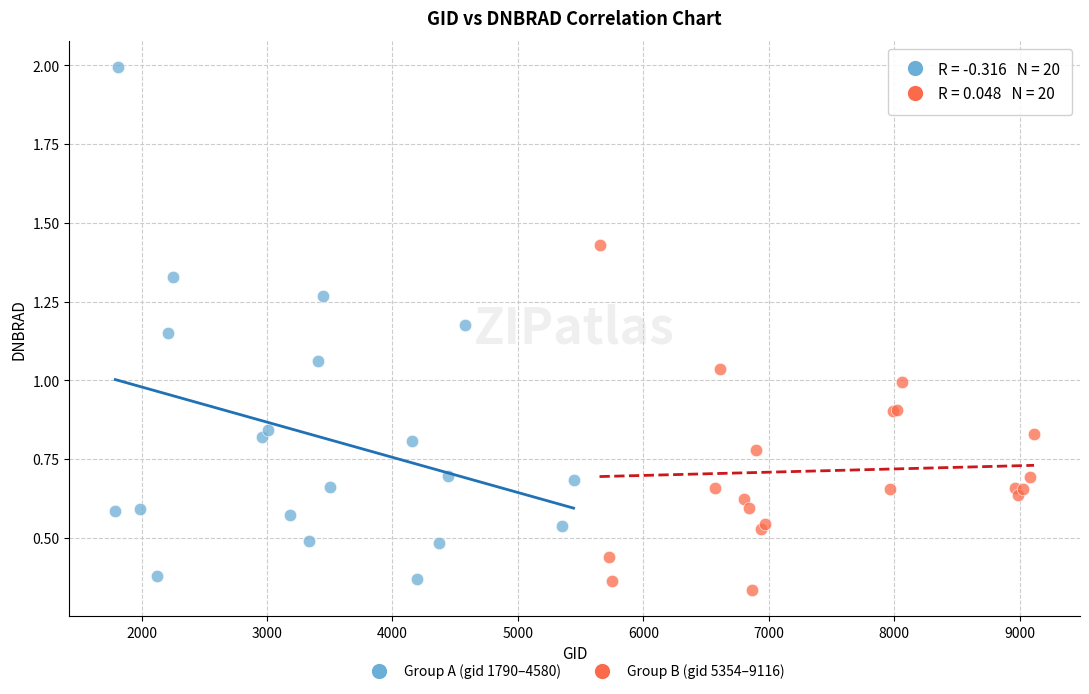

Which series has the largest Y range (max minus min)?

Group A (gid 1790–4580)